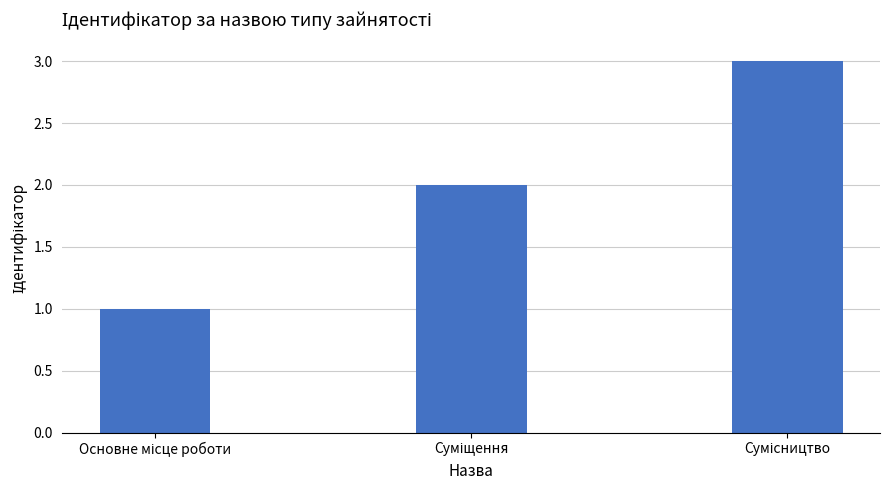

What is the greatest value displayed?

3